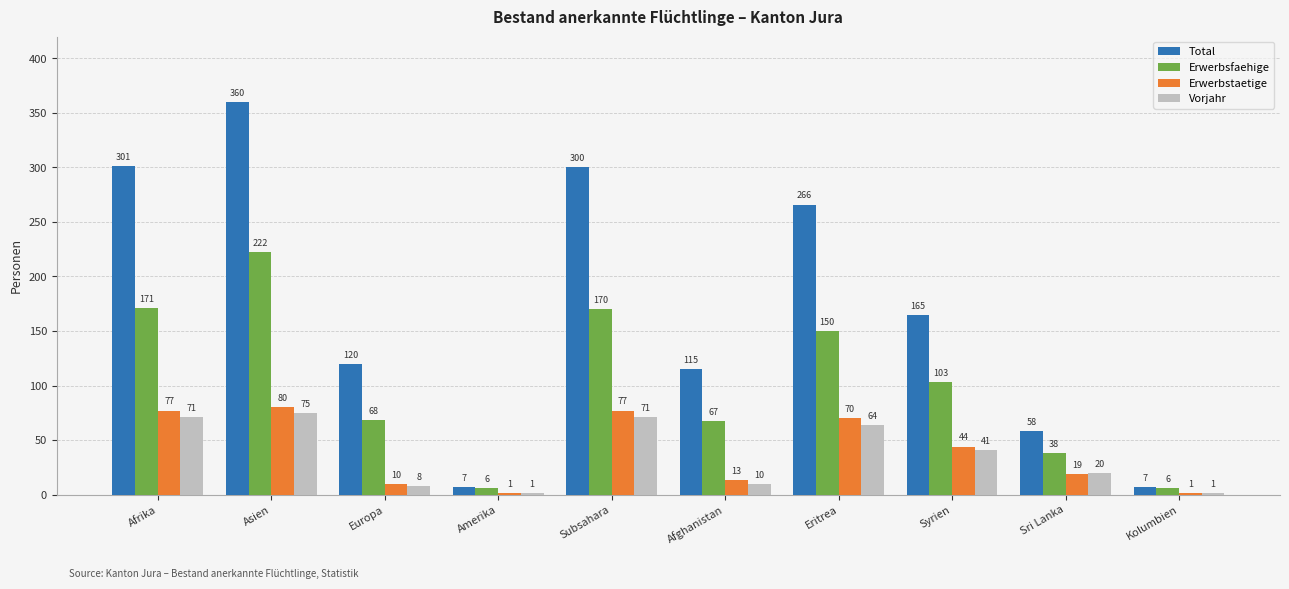

At which category is the sum across all series the highest?

Asien